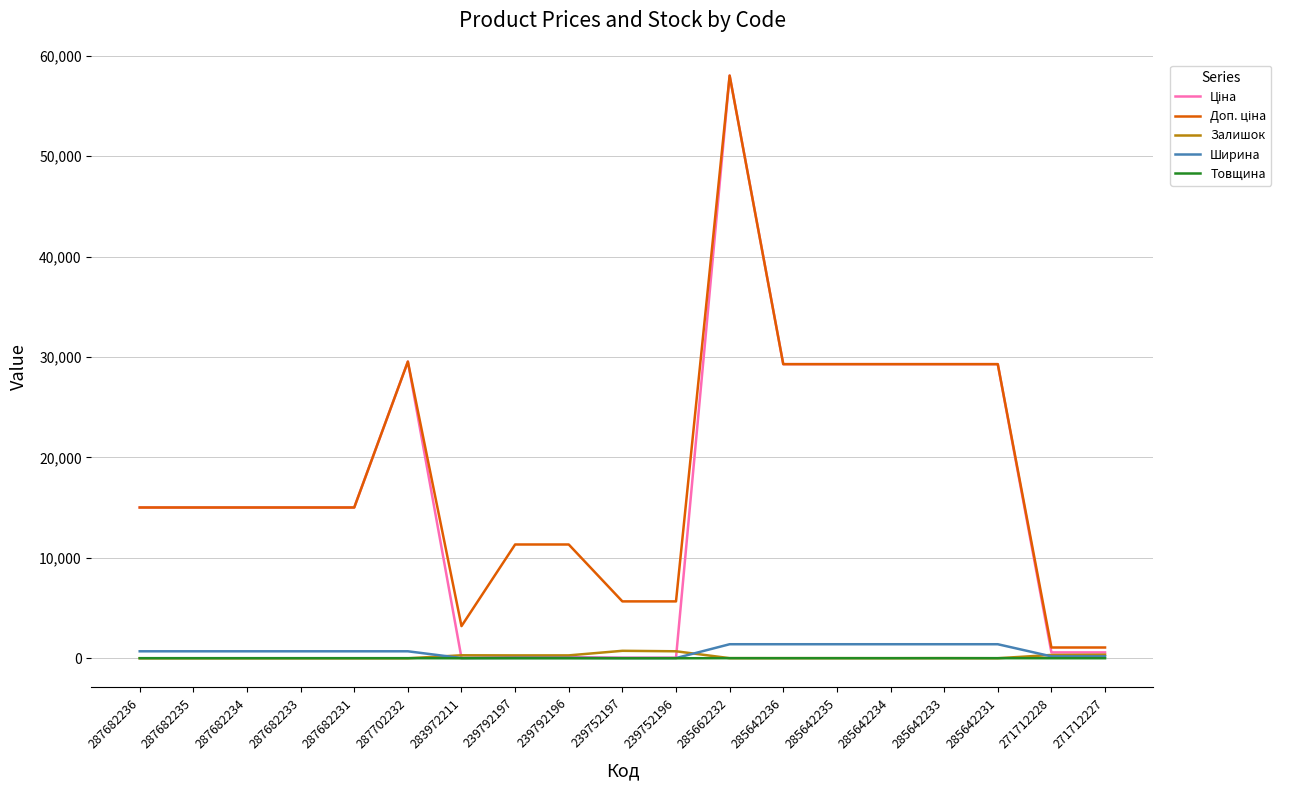

True or false: Залишок has a value of 0.0 at 287682236.

True